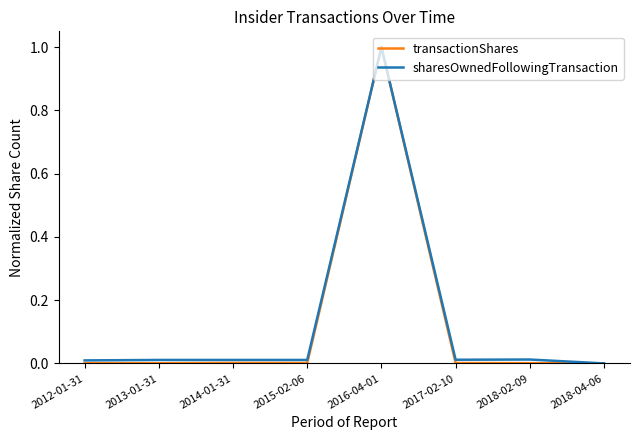

In transactionShares, how many points are higher than both neighbors (excluding endpoints)?

2